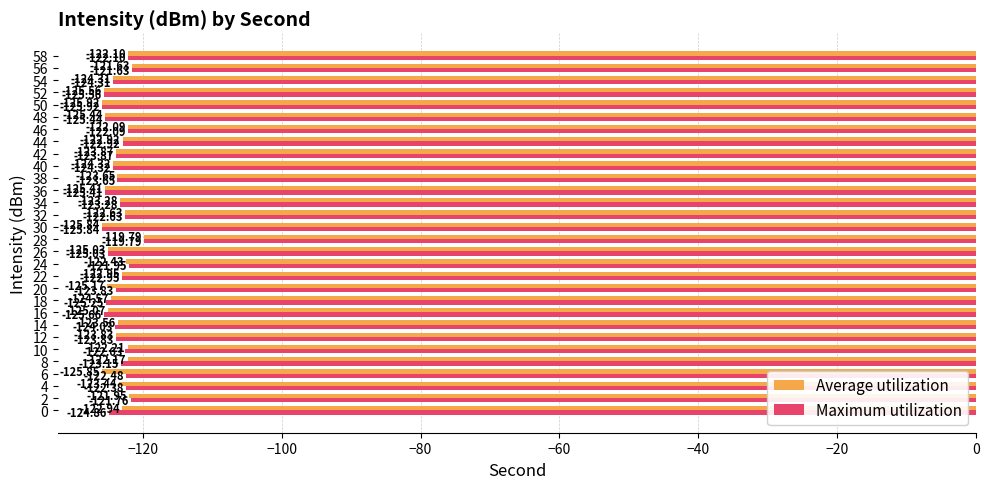

What is the difference between the maximum and minimum values in the Maximum utilization series?

6.1